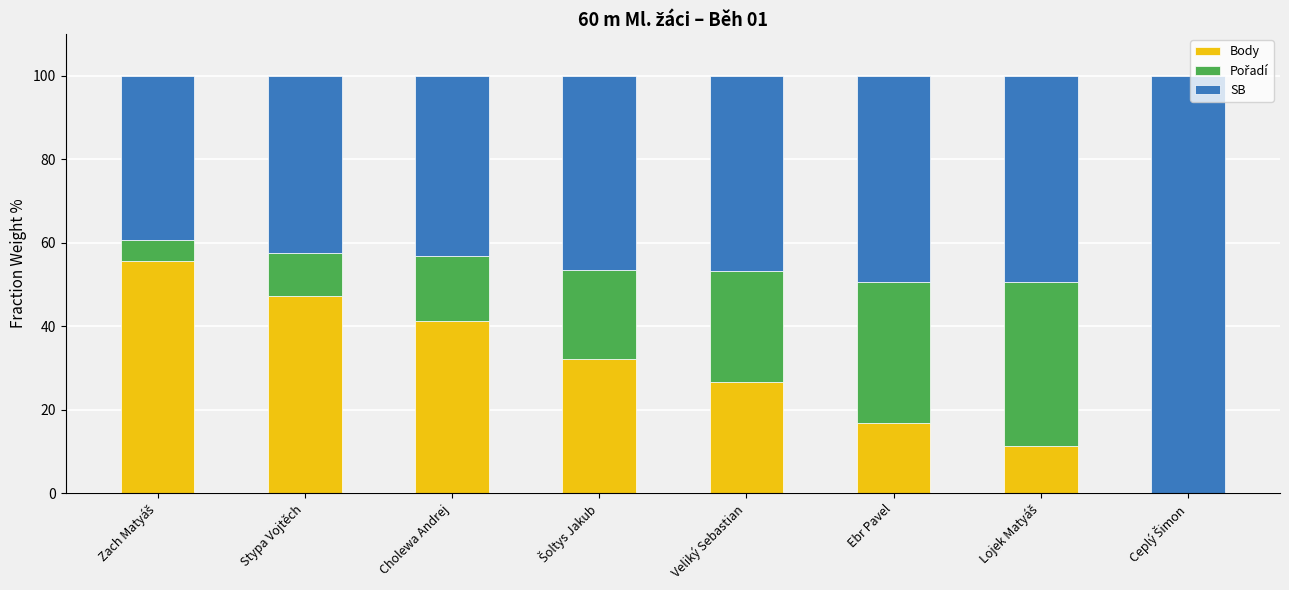

Is it true that Body equals 47.1 at Stypa Vojtěch?

True